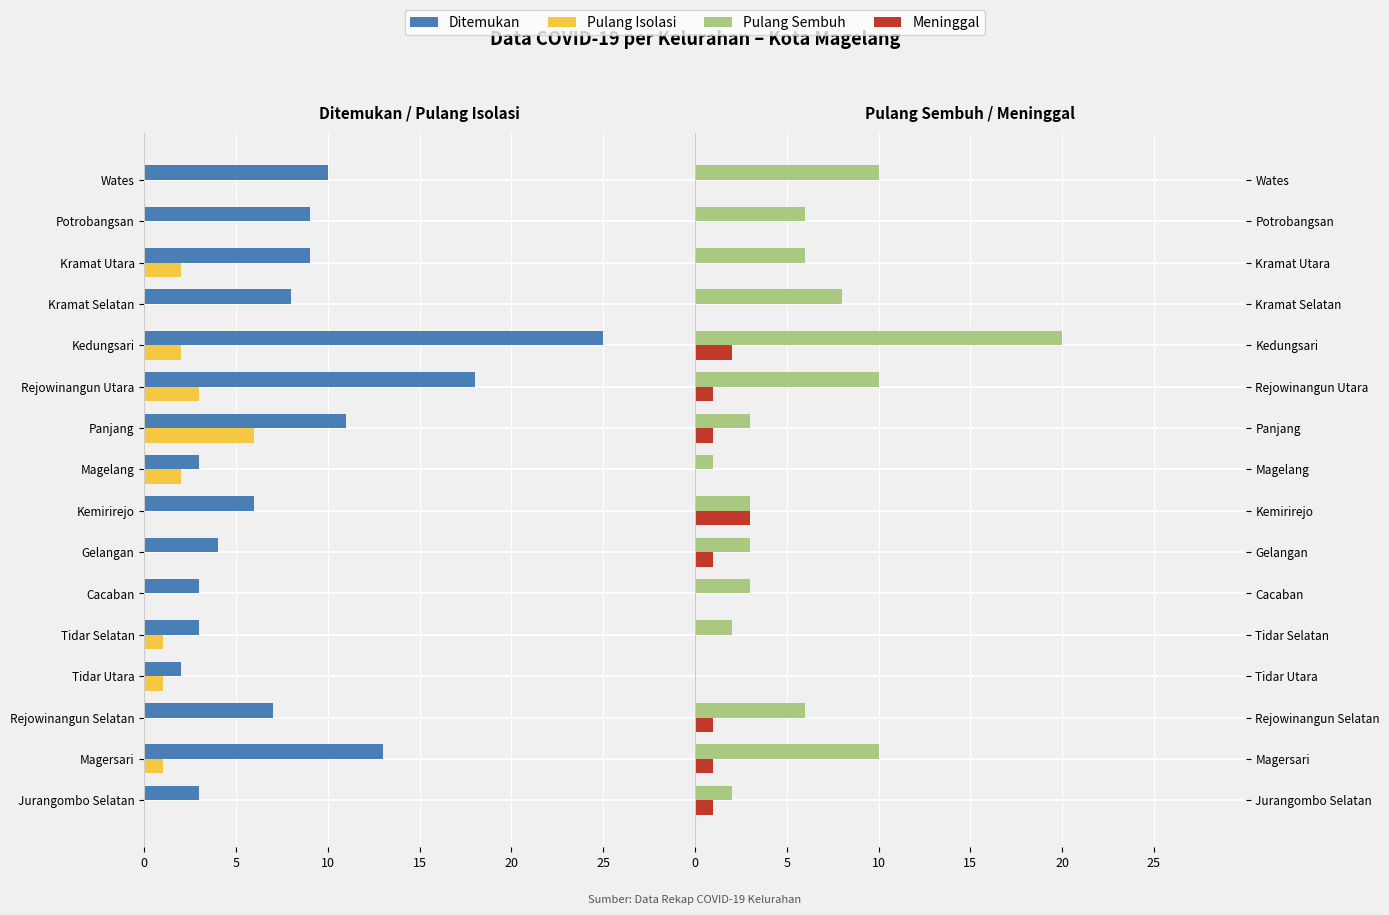

At how many categories does at least one series exceed -17?

16